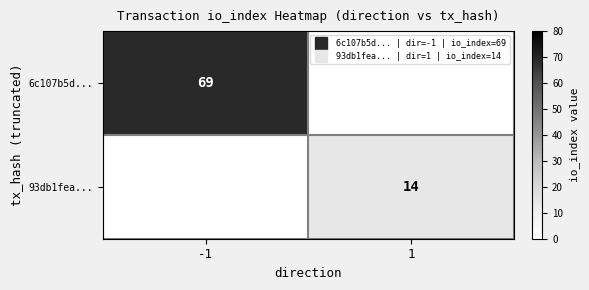

Is it true that 6c107b5d... equals 122.4 at -1?

False